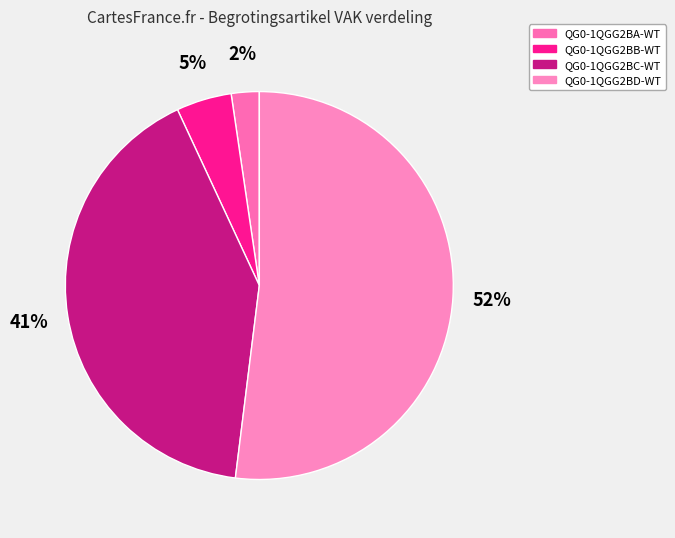

Which slice is the largest?

QG0-1QGG2BD-WT